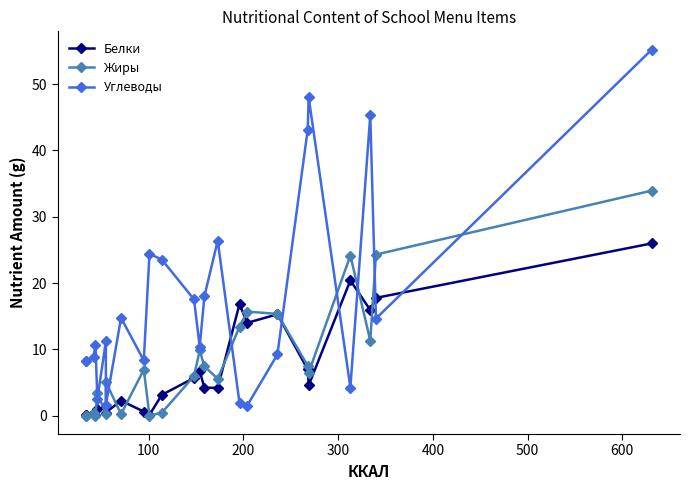

At how many categories does at least one series exceed 8?

22